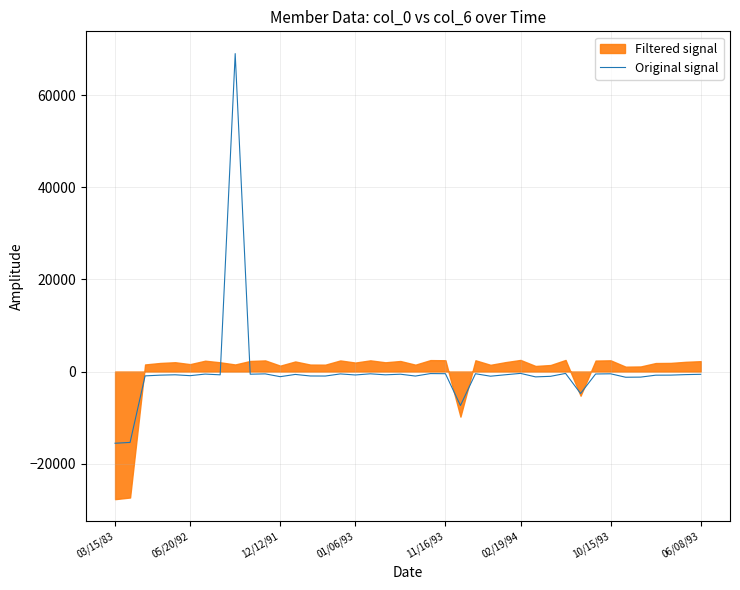

What is the difference between the maximum and second lowest values?

84452.0